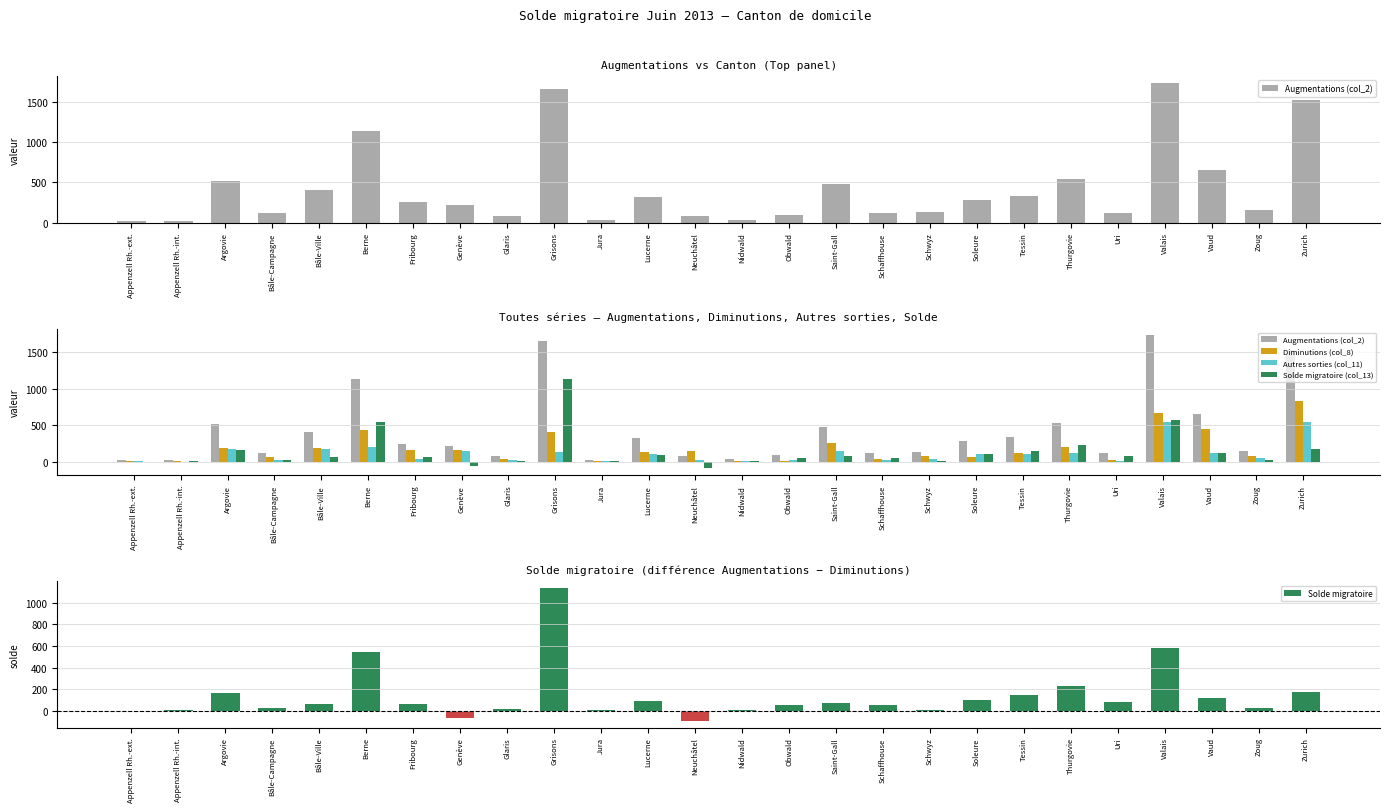

List the series in order of their peak value, lowest first.

Autres sorties (col_11), Diminutions (col_8), Solde migratoire (col_13), Augmentations (col_2)